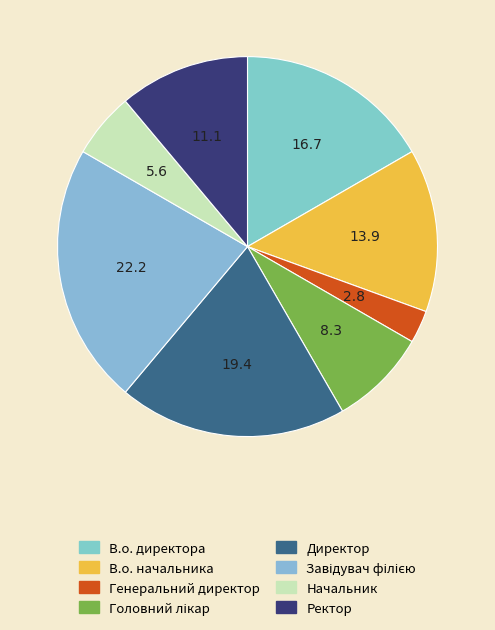

To the nearest percent, what is the average slice percentage?

12%